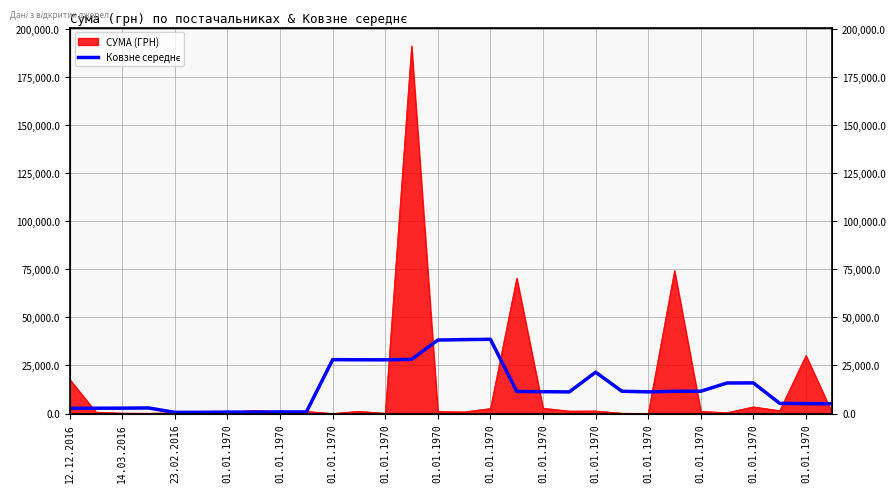

Reading left to right, extract all data points from this chart.

2702.3	2756.7	2798.8	2901.1	589.7	624.4	749.5	731.1	843.9	820.6	28048.9	27974.6	27956.7	28174.2	38240.9	38473.1	38639.4	11498.4	11368.0	11257.7	21510.9	11596.6	11268.3	11579.4	11604.7	15896.3	15935.9	5308.9	5150.6	5079.4